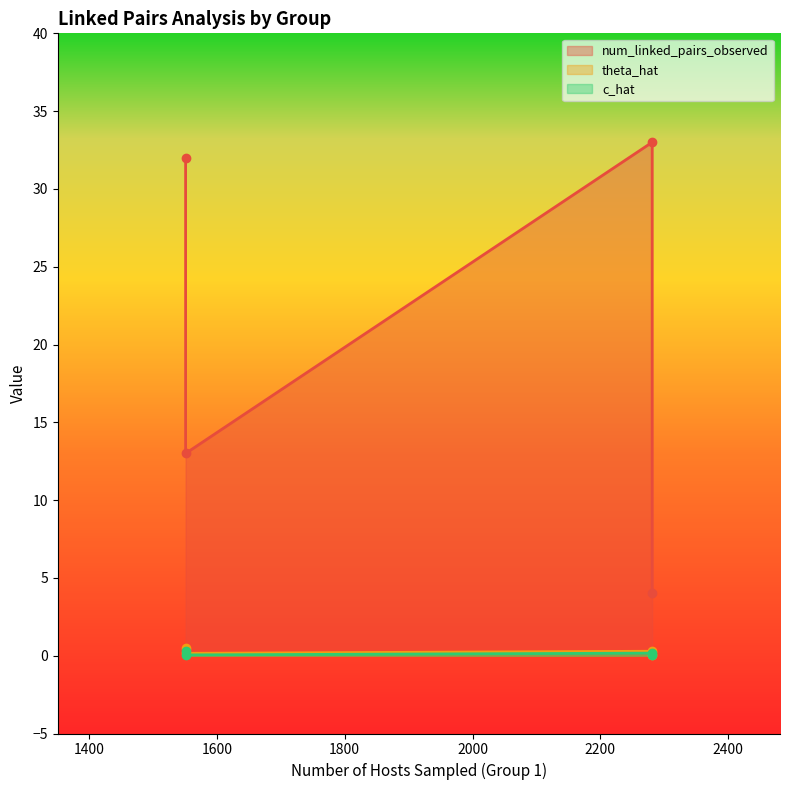

What is the difference between the theta_hat values at control-control and control-intervention?

0.4